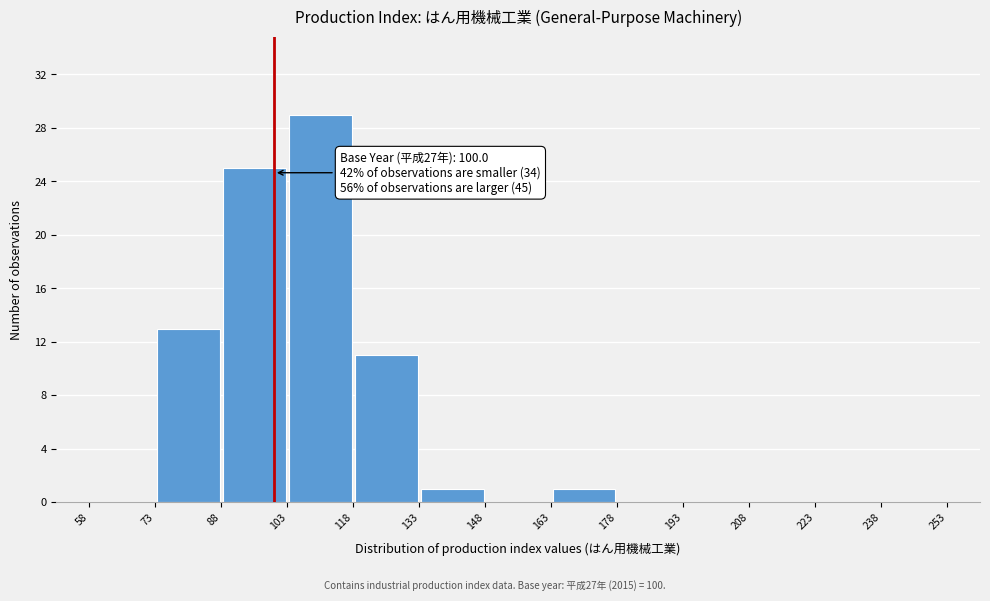

Which range on the x-axis has the tallest bar?

103 to 118